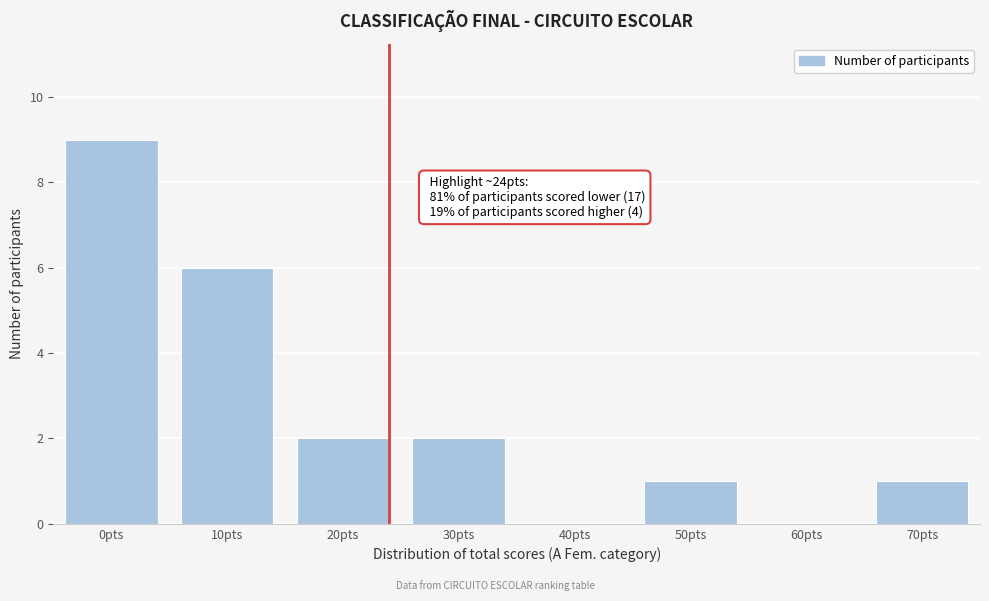

Reading left to right, list all the values displayed in this chart.

0pts=9	10pts=6	20pts=2	30pts=2	40pts=0	50pts=1	60pts=0	70pts=1